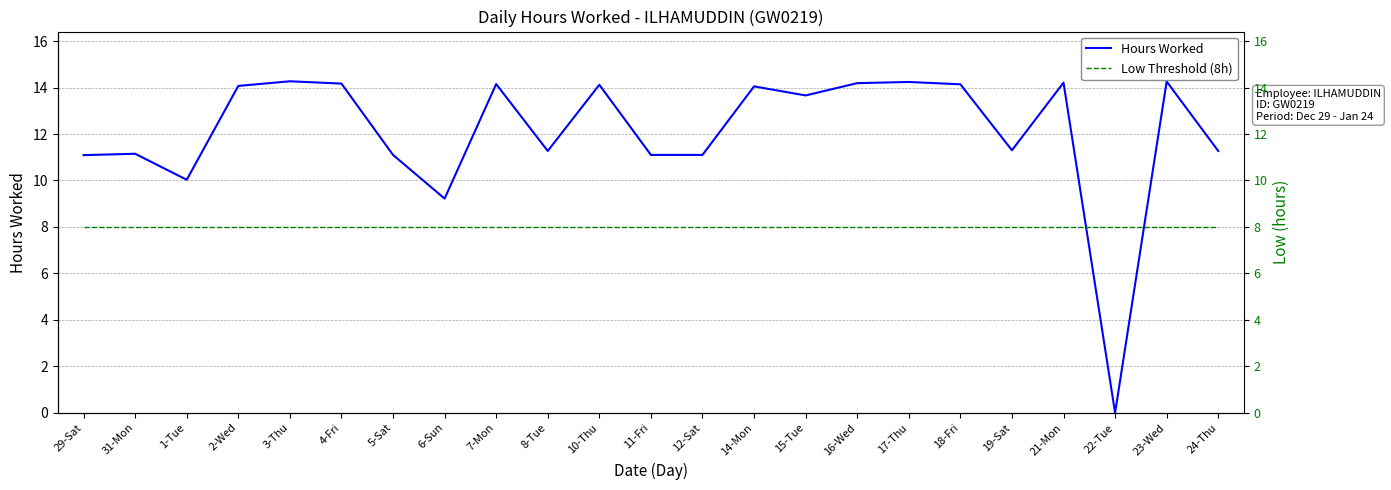

Which series changed the most between 1-Tue and 12-Sat?

Hours Worked